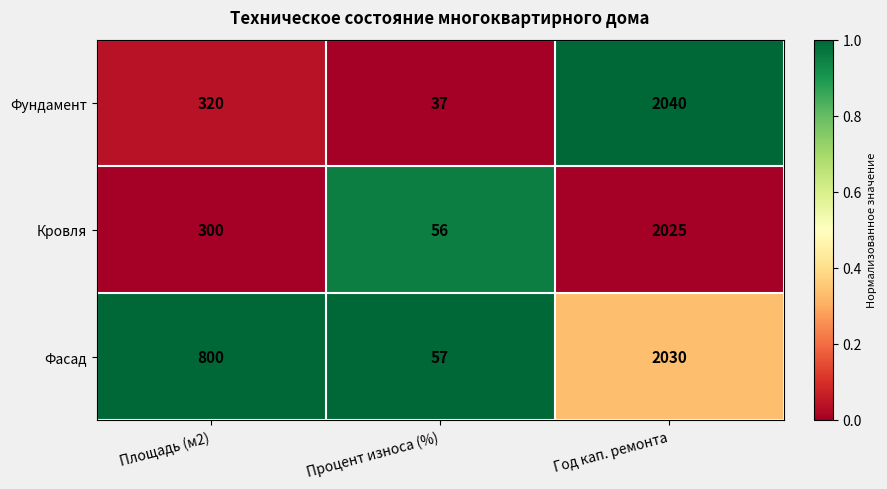

Where is Фасад nearest to the value 1043?

Площадь (м2)